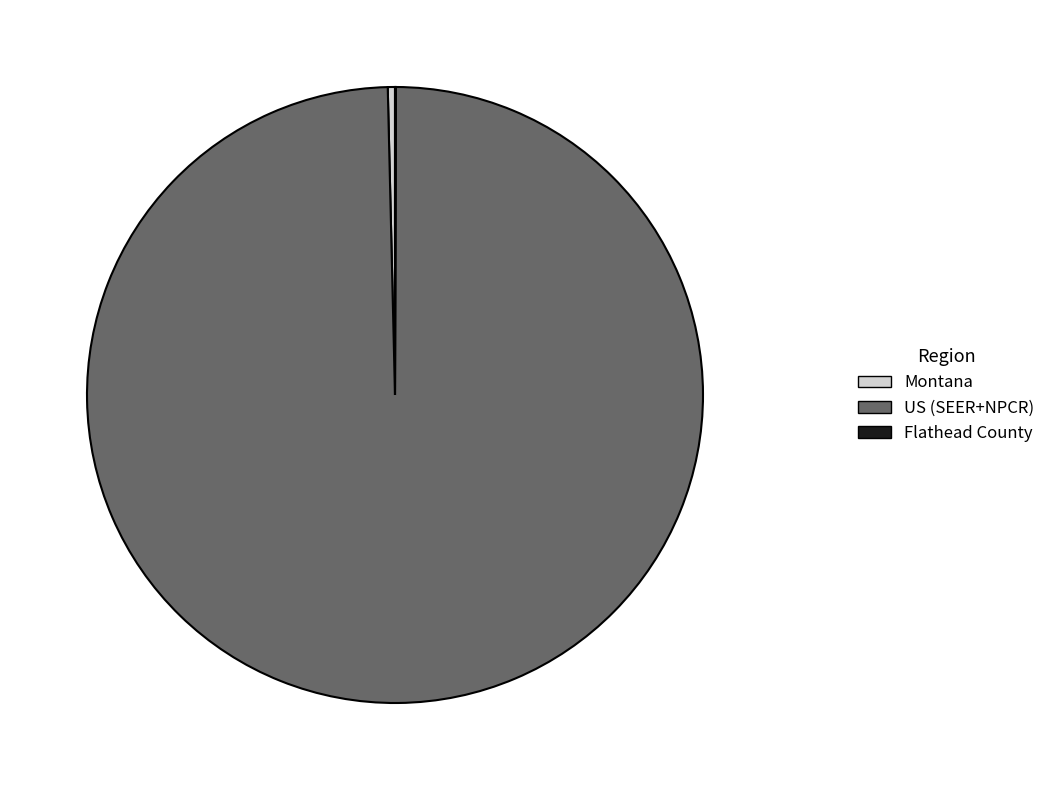

What is the largest slice in the pie chart?

US (SEER+NPCR)